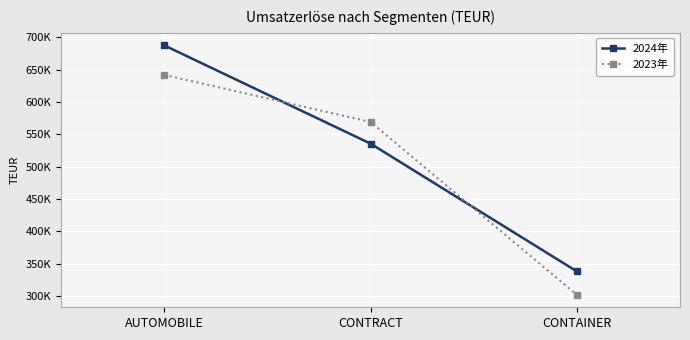

What are all the series names shown in the legend?

2024年, 2023年